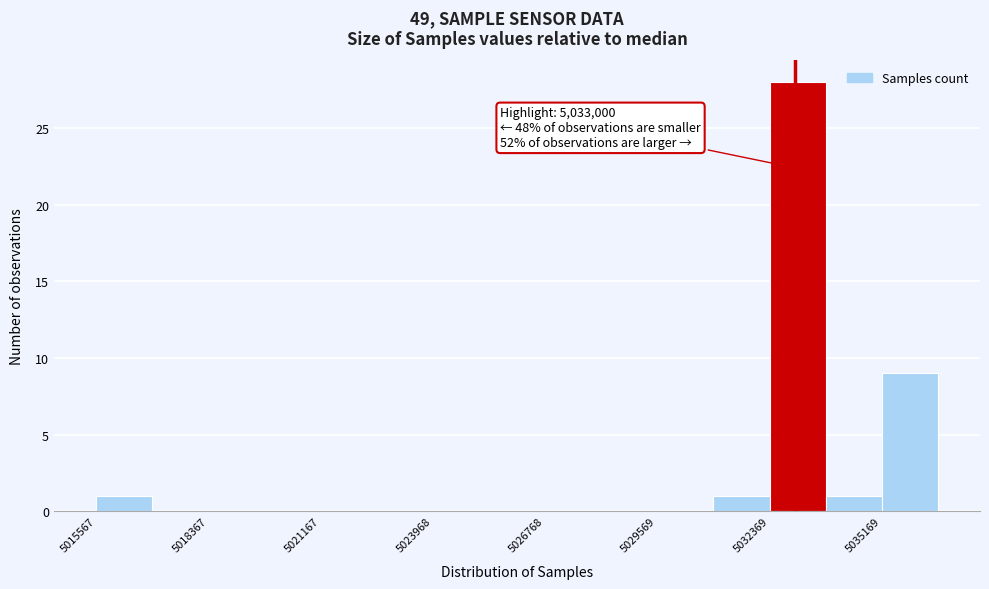

Read against the x-axis, roughly where is the centre of the tallest bar?

5033000